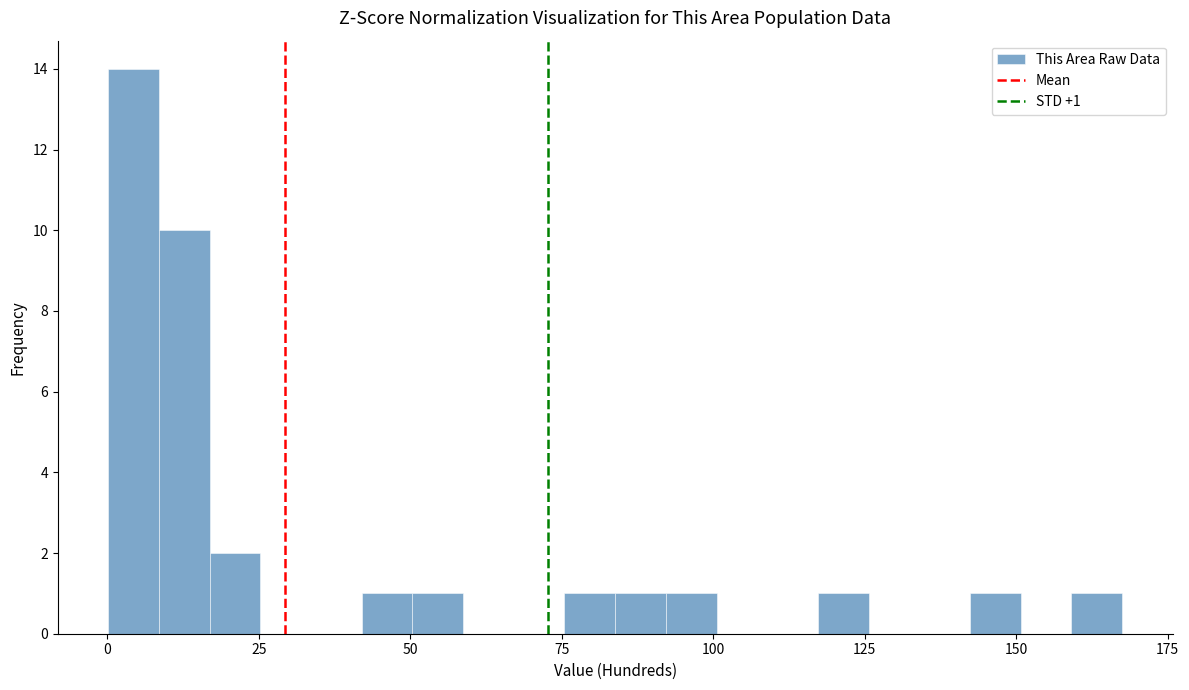

Around what value on the x-axis is the tallest bar? Give the approximate position of its centre, as read against the axis.

5